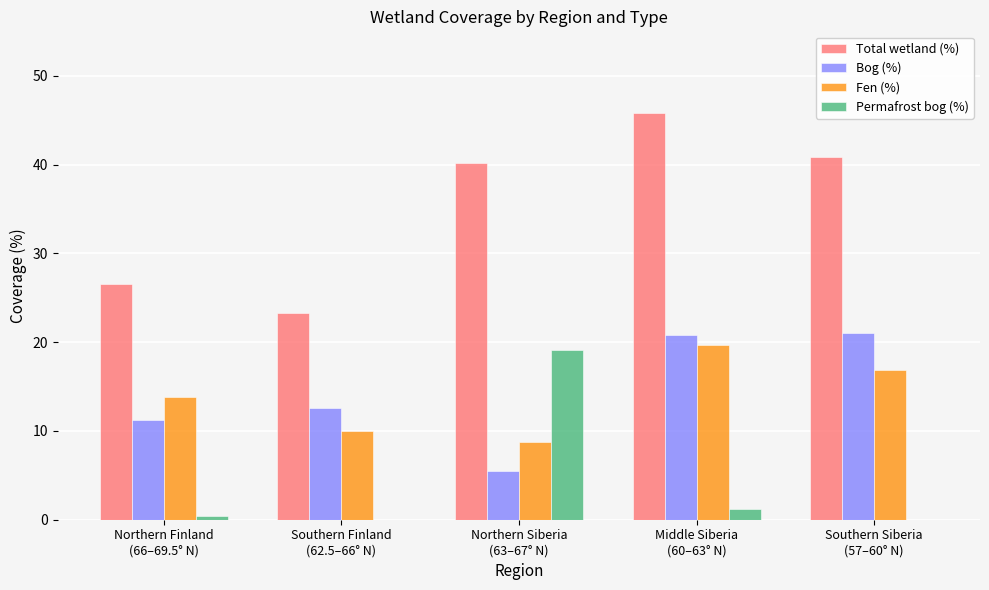

How many data points in Total wetland (%) are above 40?

3